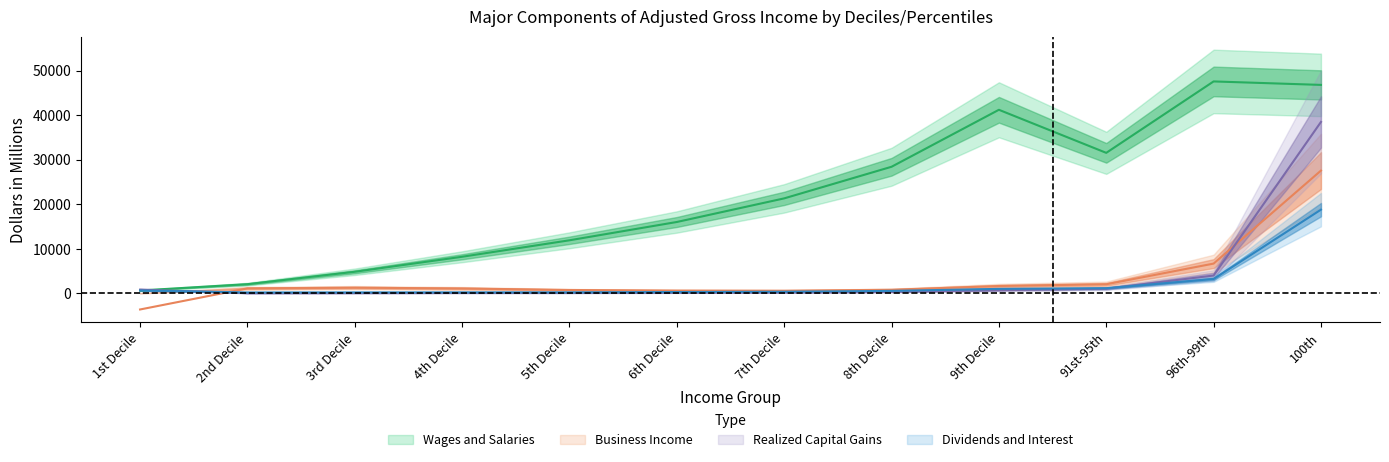

What are all the series names shown in the legend?

Wages and Salaries, Business Income, Realized Capital Gains, Dividends and Interest